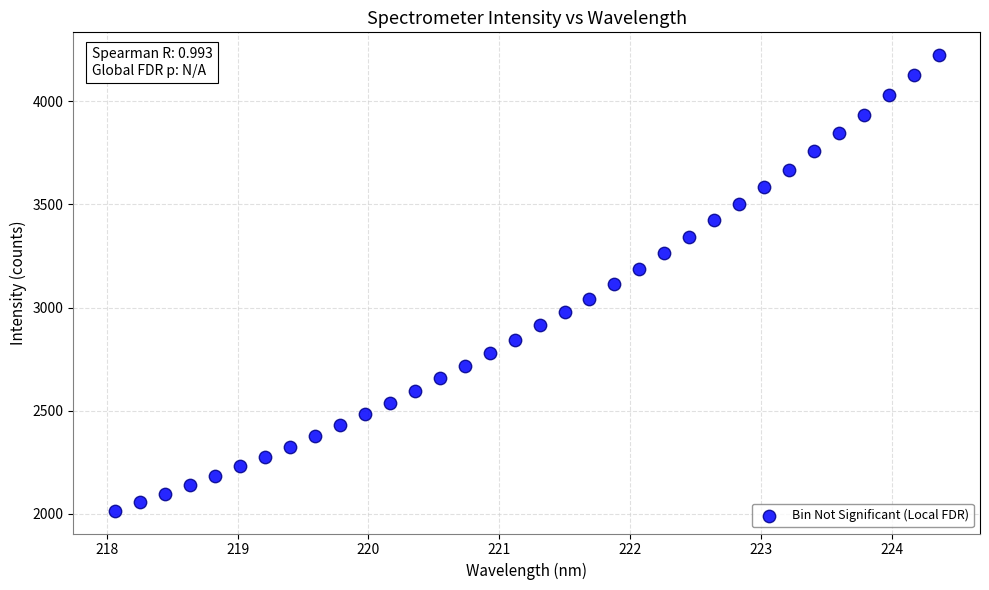

What is the range of Y values (max minus min)?

2207.9